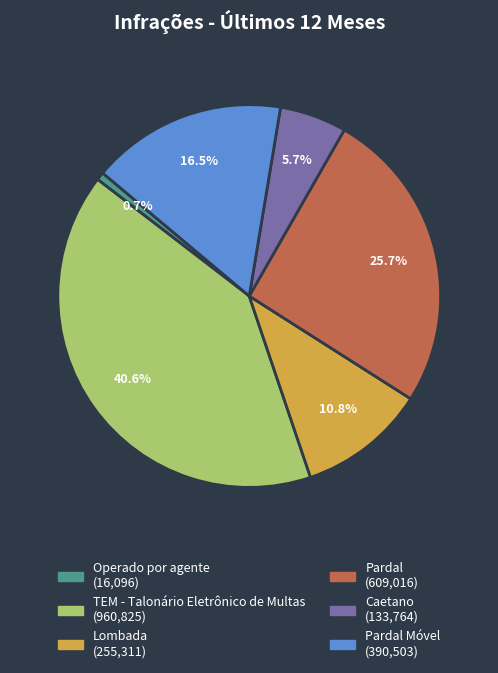

Count the number of slices in the pie.

6